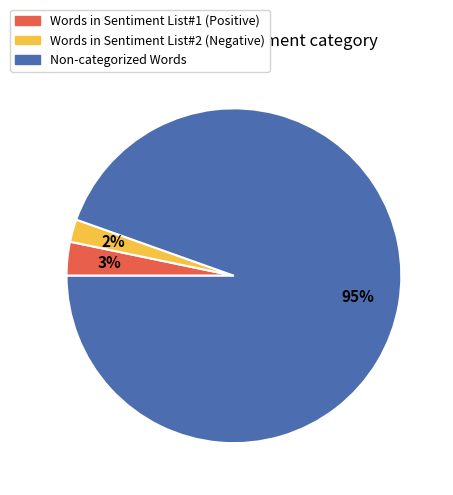

Is the sum of Words in Sentiment List#1 (Positive) and Non-categorized Words greater than half?

Yes